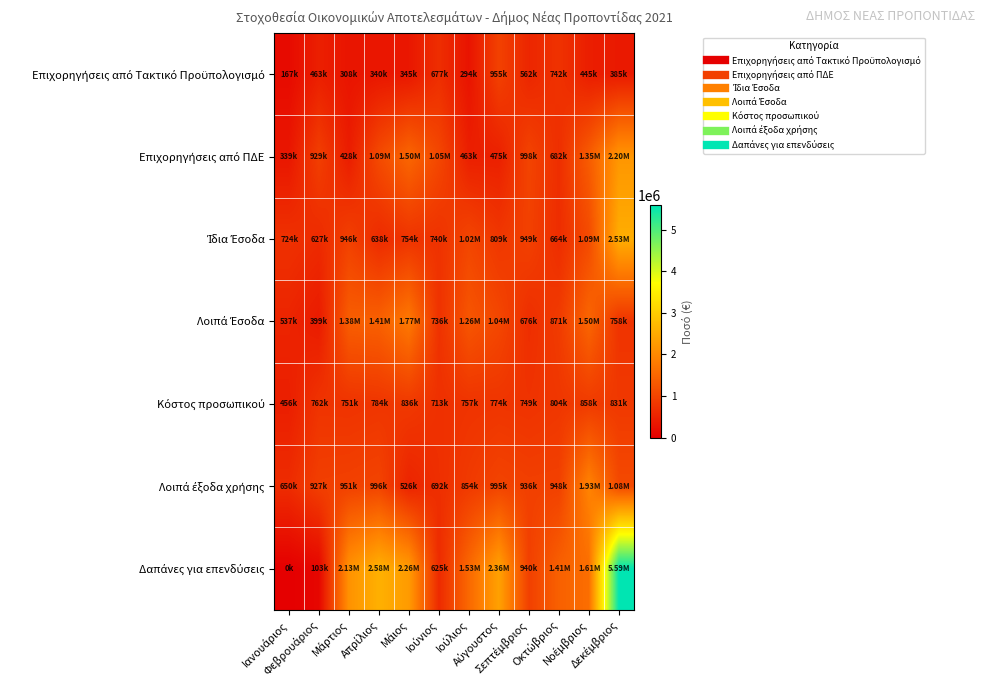

How many data points does each series have?

12